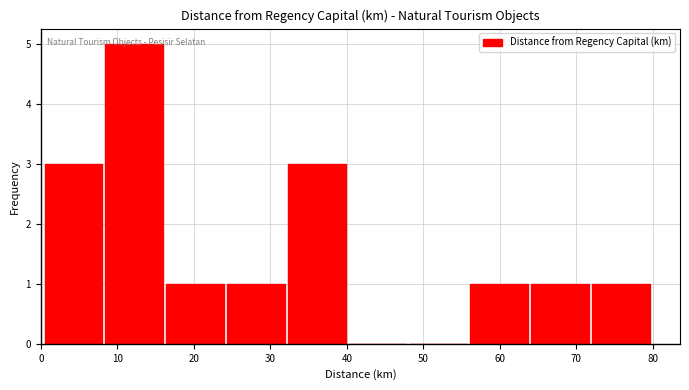

Reading left to right, list every bar in this chart as the range it spans on the x-axis followed by its height. Neither the bar edges nor the heights are printed on the chart, so give them approximately, as read against the axes.

1 to 8: 3
8 to 16: 5
16 to 24: 1
24 to 32: 1
32 to 40: 3
40 to 48: 0
48 to 56: 0
56 to 64: 1
64 to 72: 1
72 to 80: 1